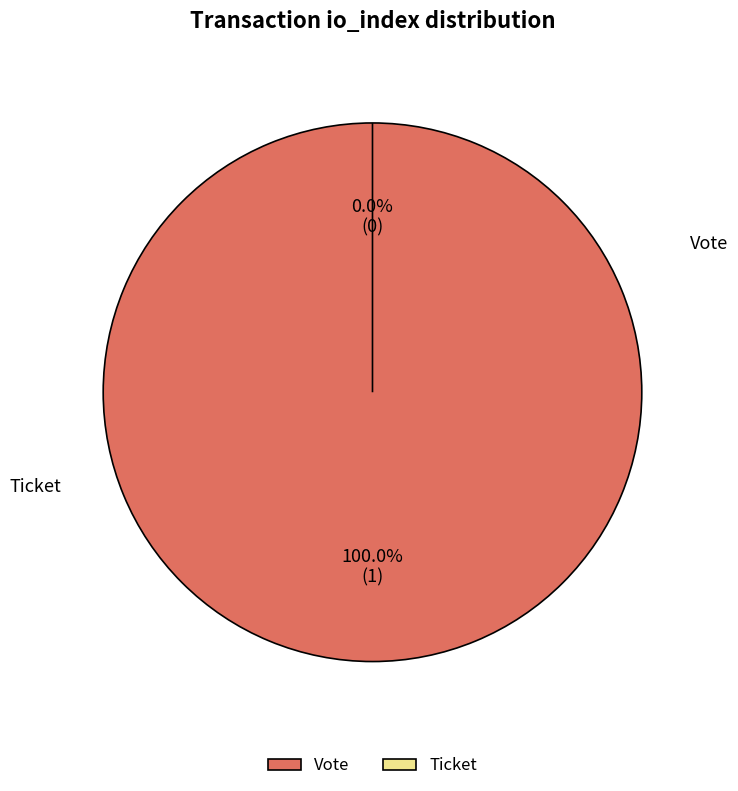

To the nearest percent, what is the difference between the largest and smallest slice percentages?

100%